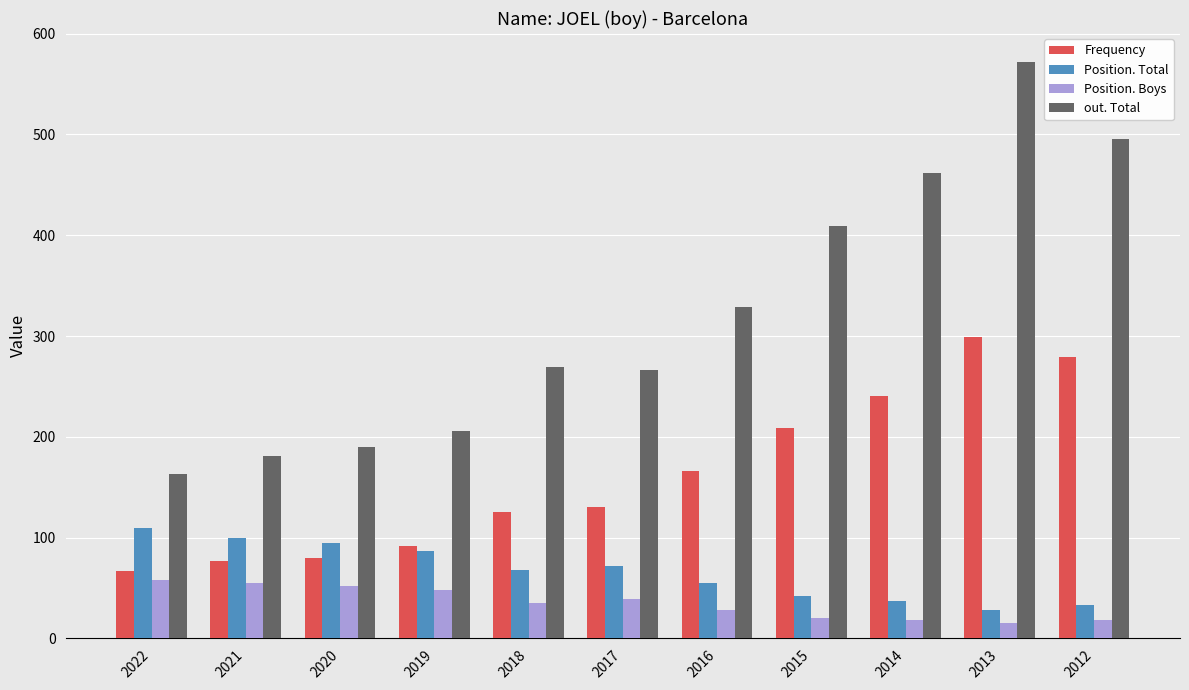

Rank the series by their maximum value, from highest to lowest.

out. Total, Frequency, Position. Total, Position. Boys